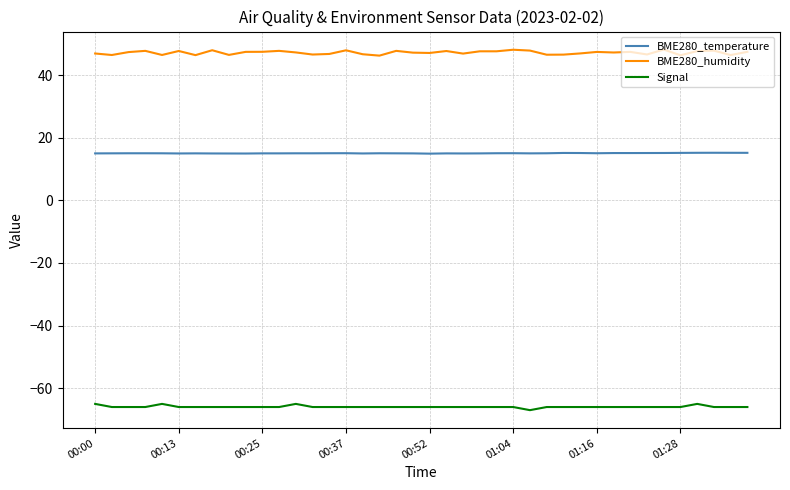

Rank the series by their maximum value, from highest to lowest.

BME280_humidity, BME280_temperature, Signal